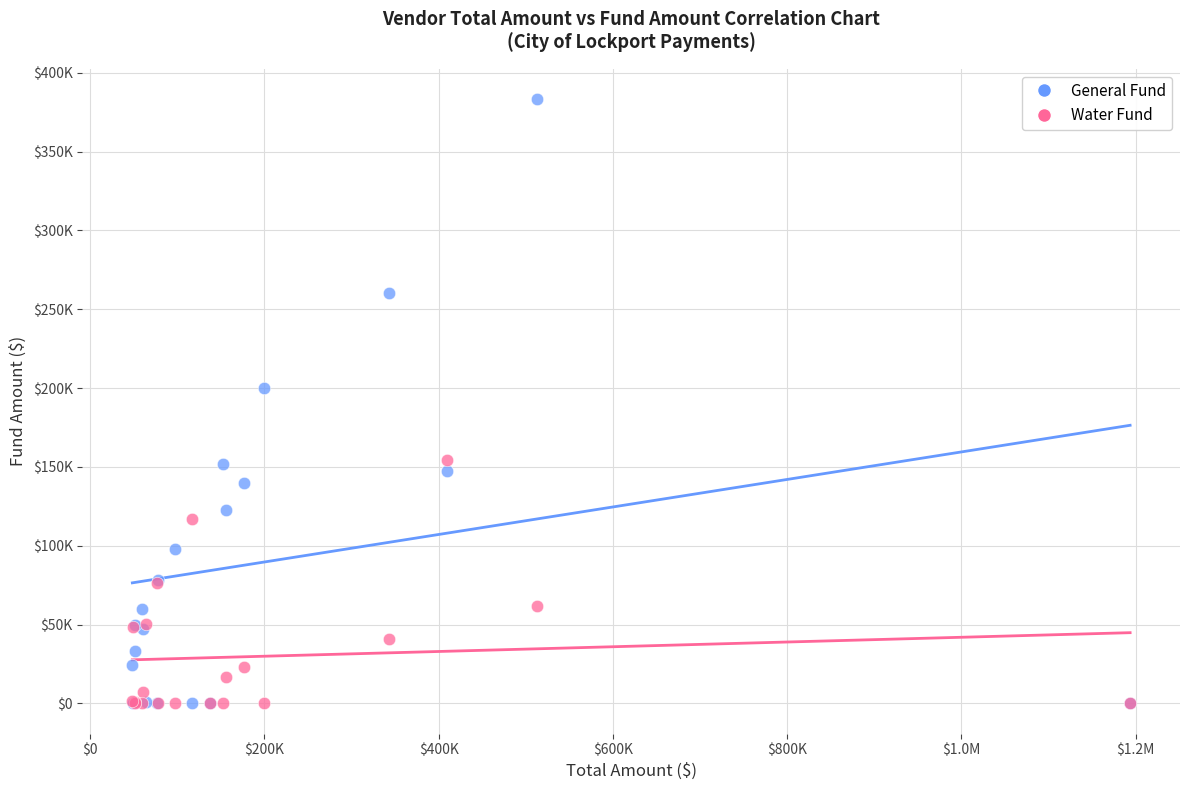

Which series has the widest spread of Y values?

General Fund